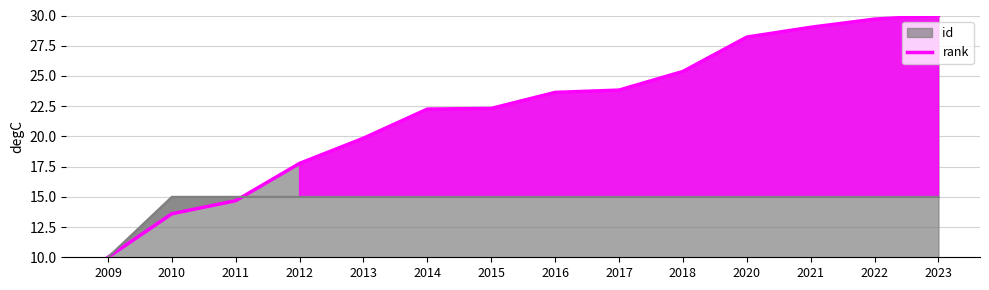

Read the value at 2014.

22.3